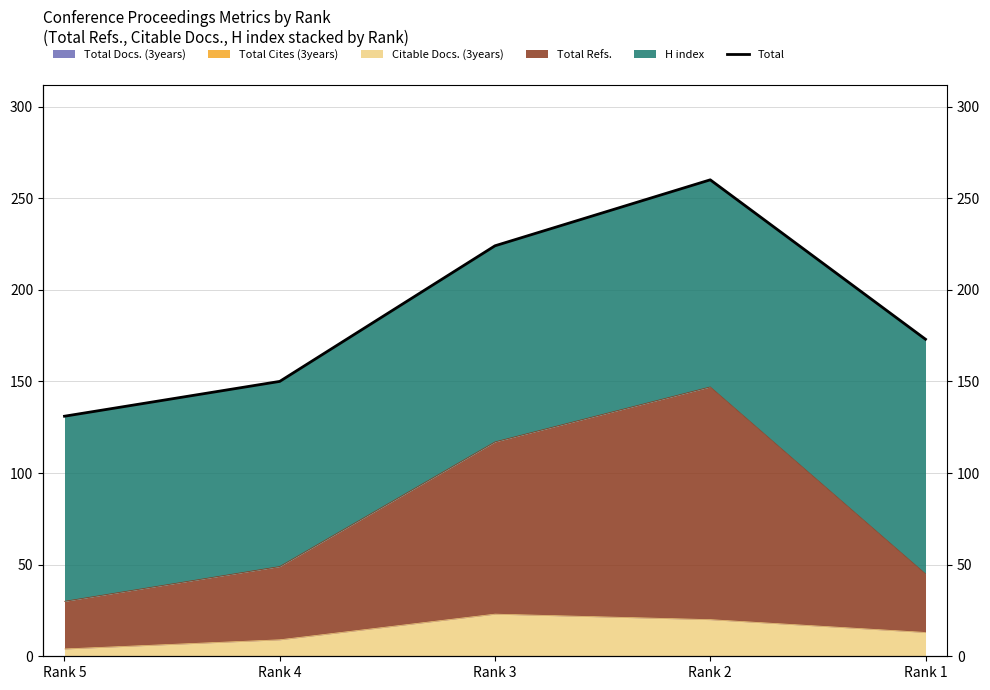

What is the value of the 5th point from the left?

173